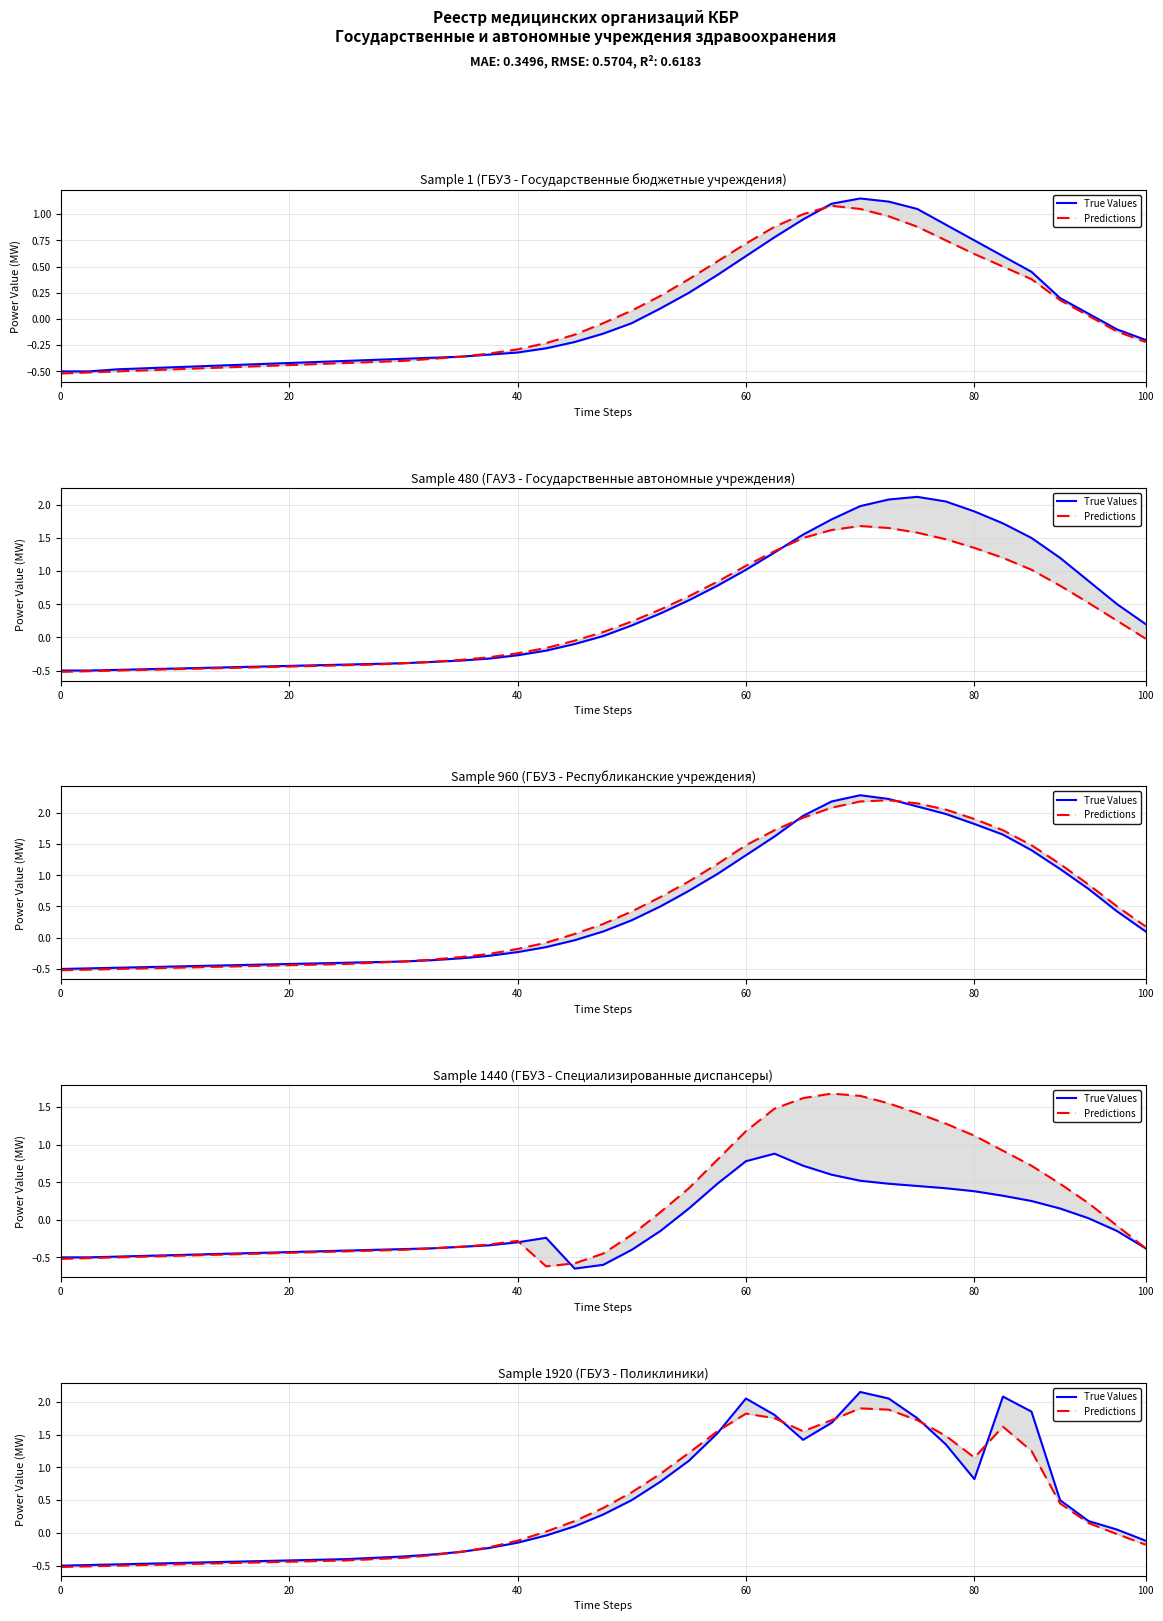

What is the label of the 4th point from the left?

60